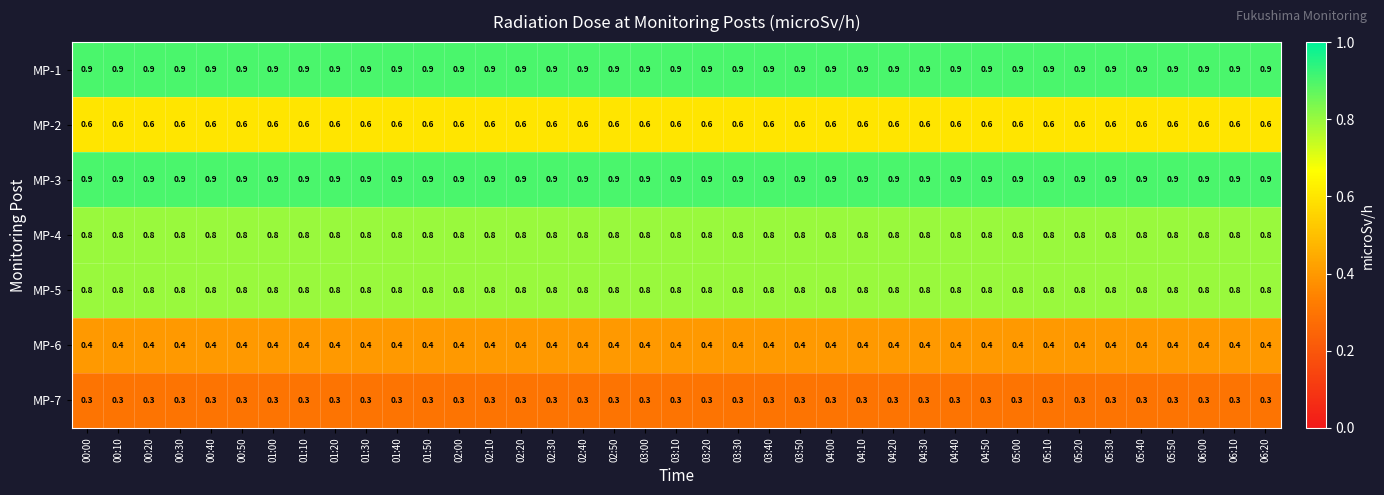

What is the spread (max minus min) of values at 01:00?

0.6